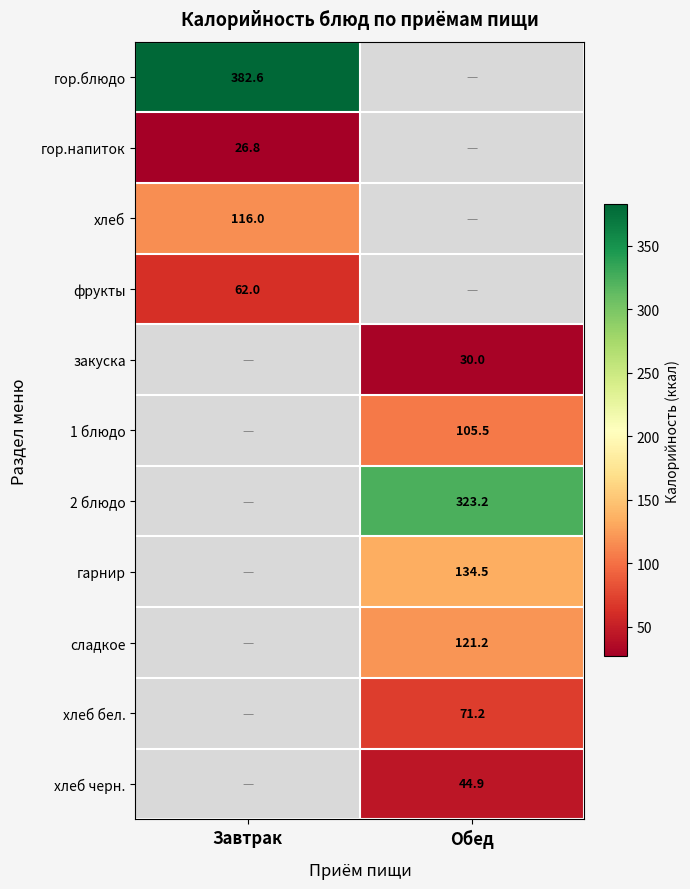

Which series has the widest spread of values?

гор.блюдо